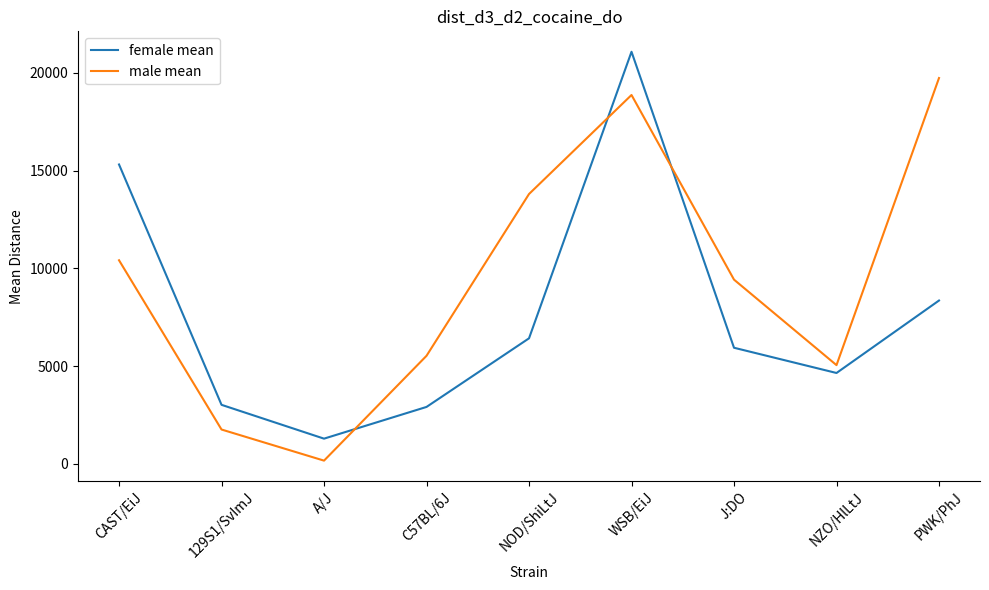

Where do male mean and female mean first cross each other?

A/J and C57BL/6J